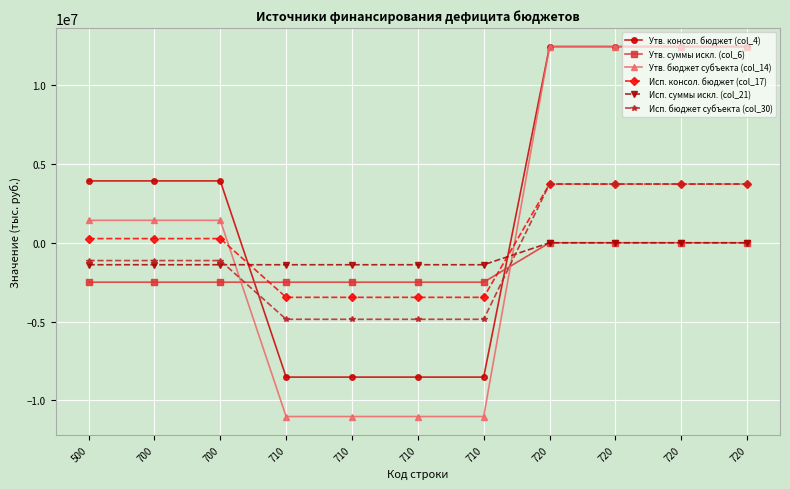

Count the number of data series in this chart.

6